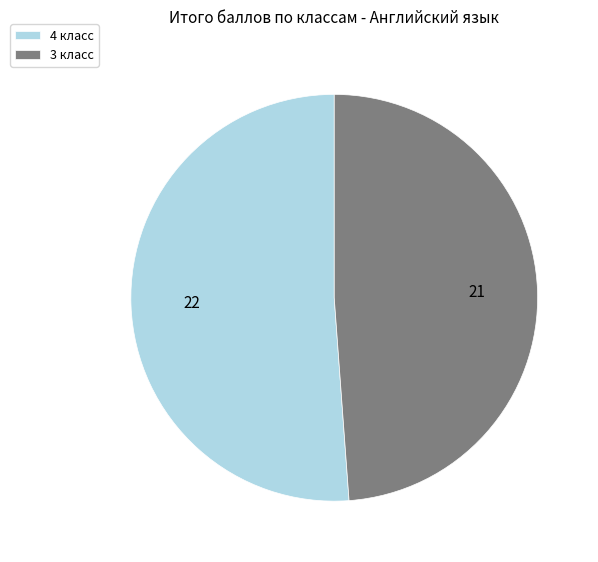

Do 4 класс and 3 класс together represent more than half of the pie?

Yes